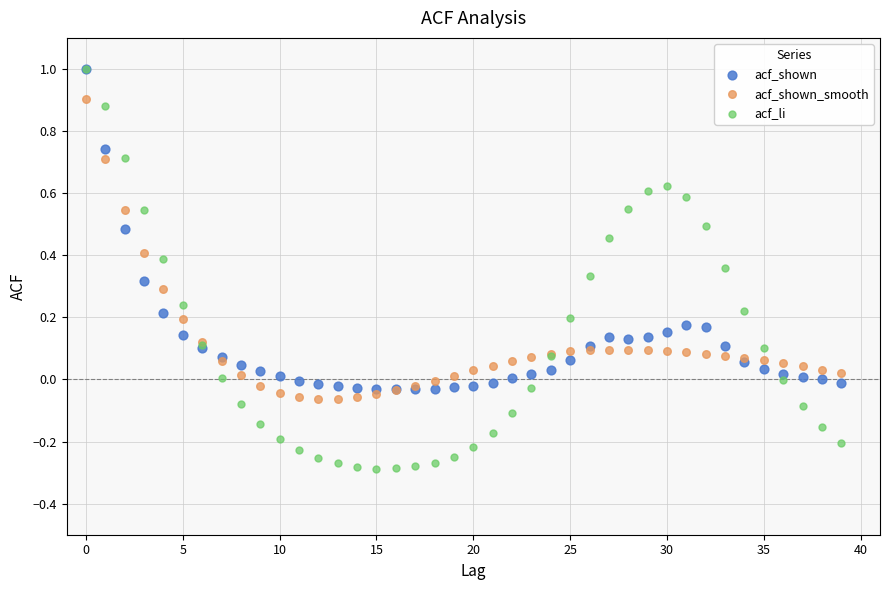

Which series contains the lowest Y value?

acf_li